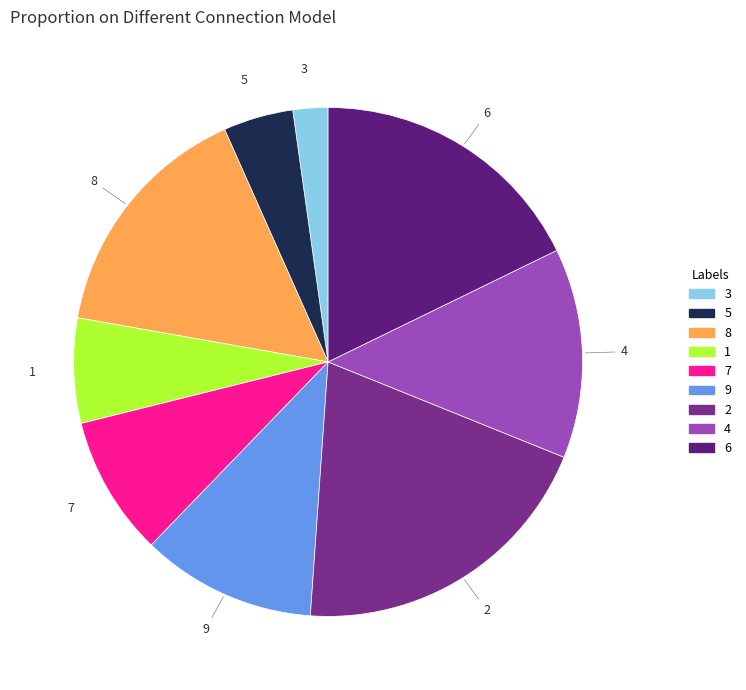

Which slice is the smallest?

3